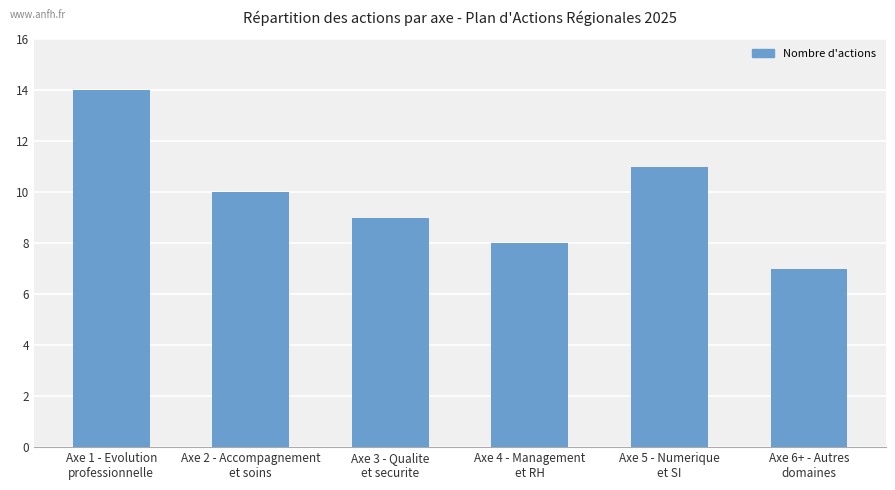

What position from the right is Axe 2 - Accompagnement
et soins?

5